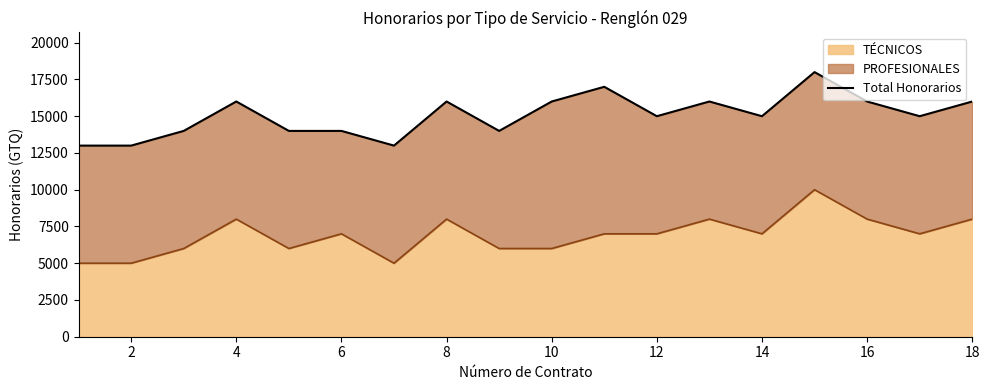

What is the change in value from 0 to 10?

+1000